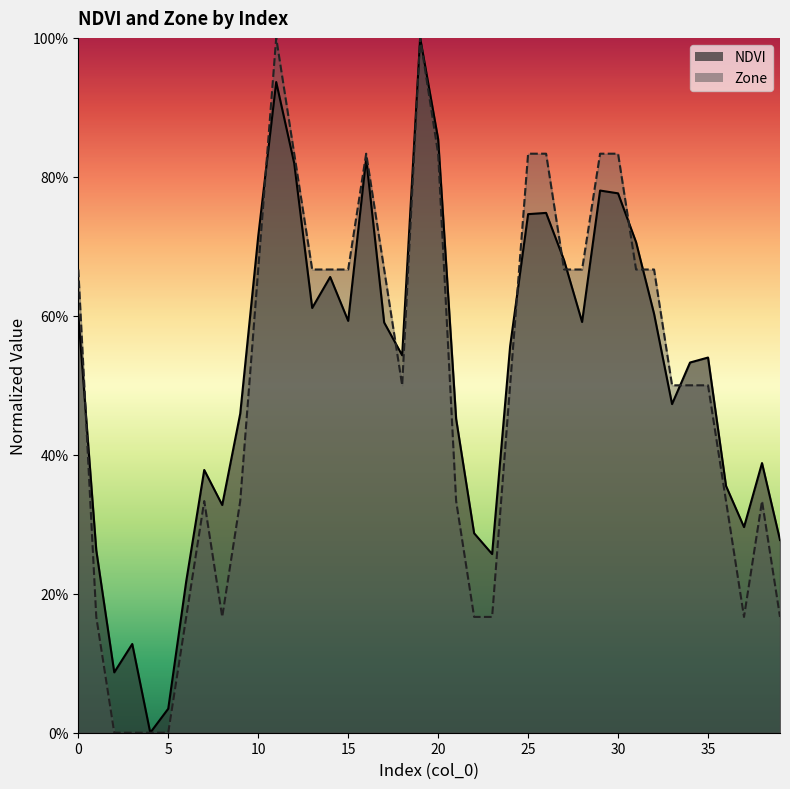

How many interior local valleys does the NDVI series have?

10